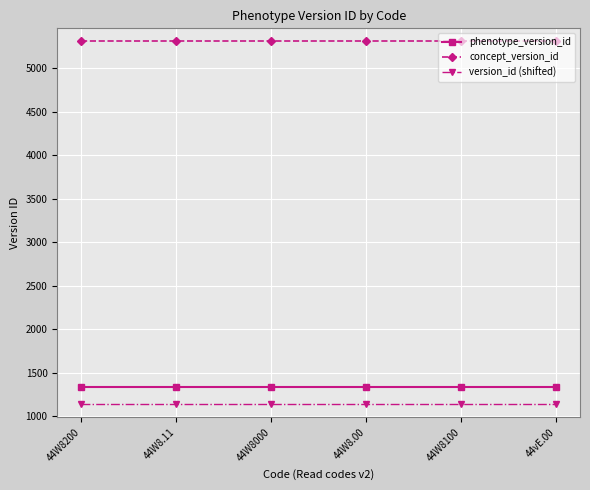

Reading left to right, list all the values displayed in this chart.

phenotype_version_id: 44W8200=1334	44W8.11=1334	44W8000=1334	44W8.00=1334	44W8100=1334	44vE.00=1334
concept_version_id: 44W8200=5312	44W8.11=5312	44W8000=5312	44W8.00=5312	44W8100=5312	44vE.00=5312
version_id (shifted): 44W8200=1134	44W8.11=1134	44W8000=1134	44W8.00=1134	44W8100=1134	44vE.00=1134